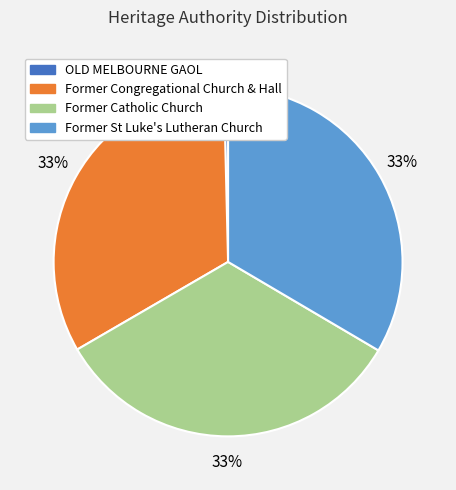

Count the number of slices in the pie.

4